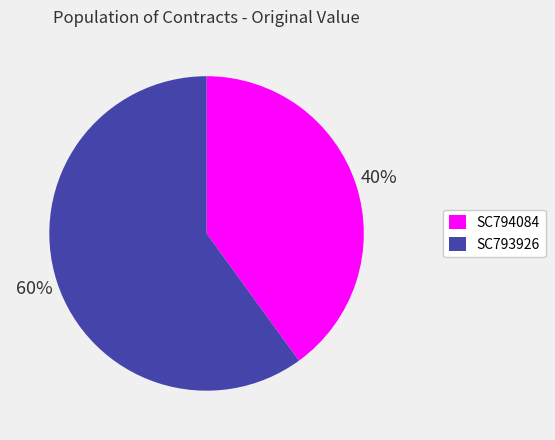

Rank the categories by value from lowest to highest.

SC794084, SC793926